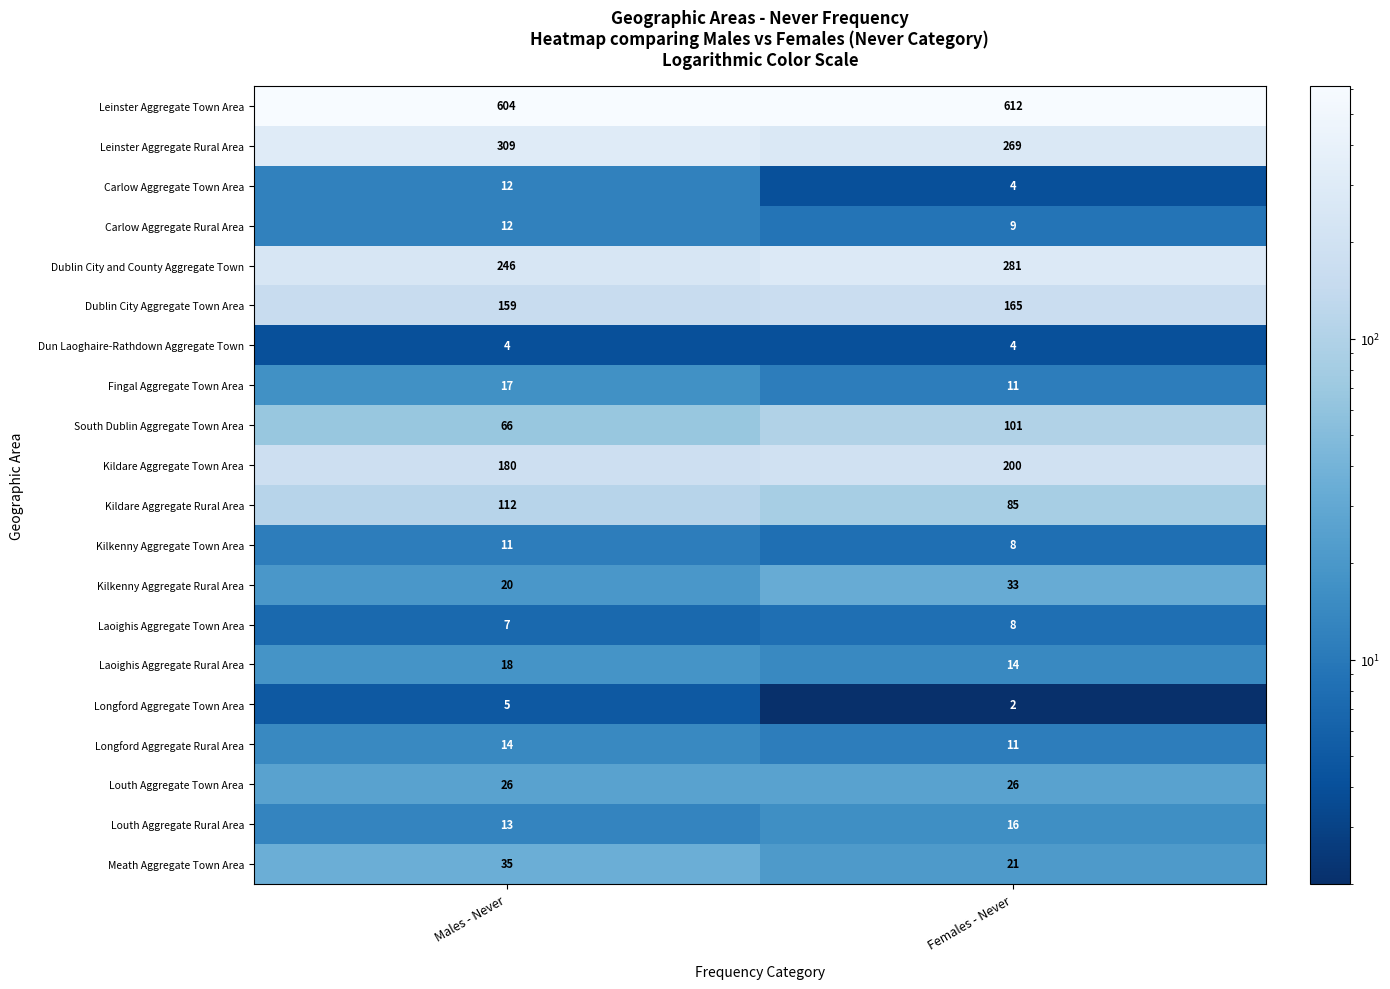

Between Males - Never and Females - Never, which series saw the biggest shift?

Leinster Aggregate Rural Area